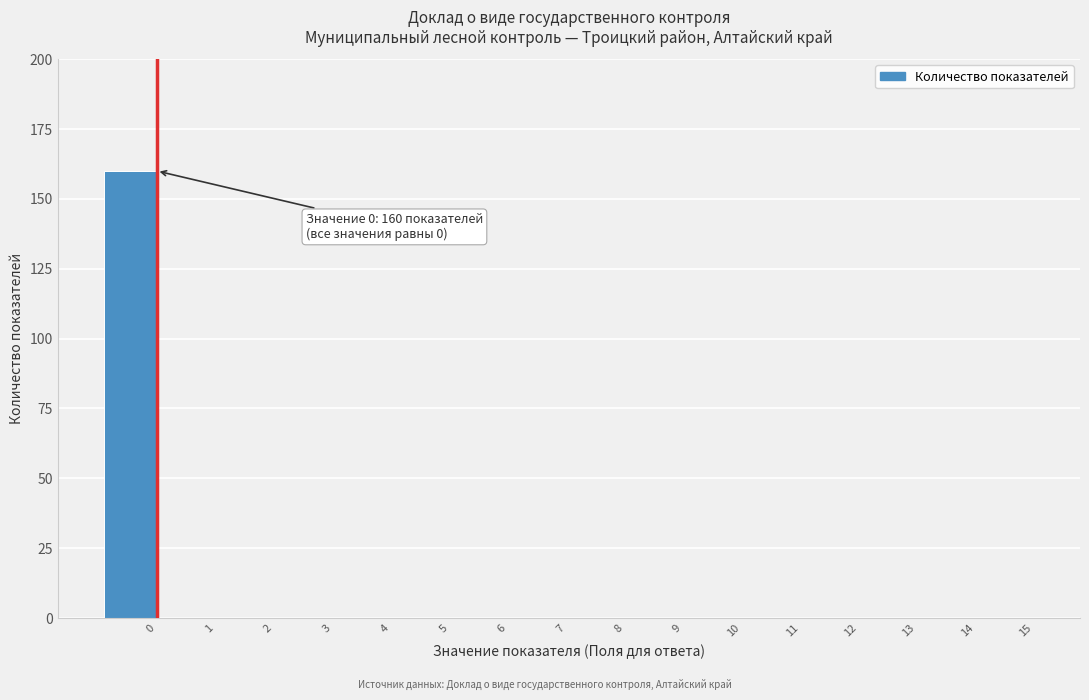

Reading right to left, list all the values displayed in this chart.

15=0	14=0	13=0	12=0	11=0	10=0	9=0	8=0	7=0	6=0	5=0	4=0	3=0	2=0	1=0	0=160